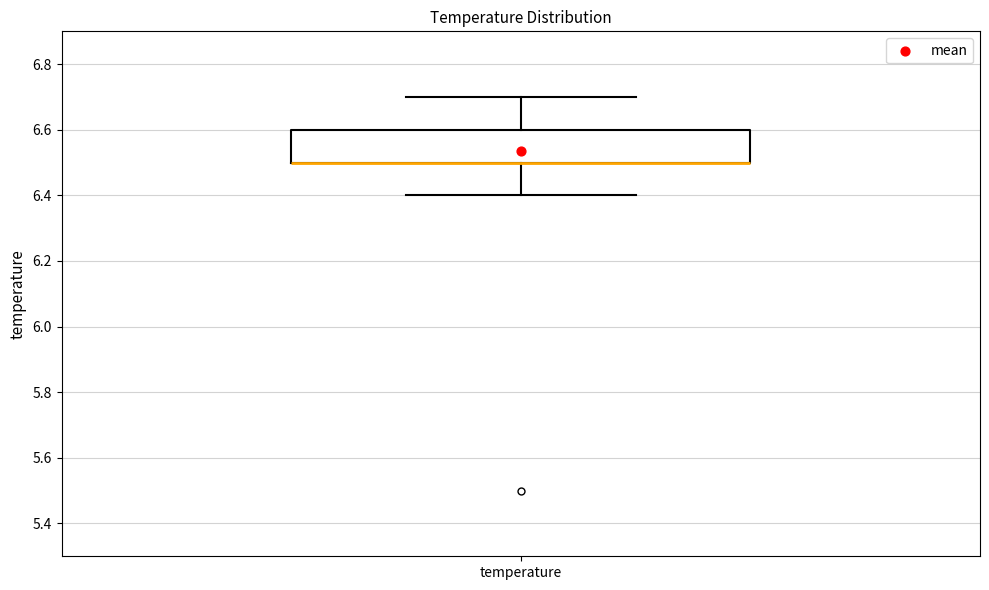

Read this box plot against the y-axis: the position of the median line, the range covered by the box, and the ends of both whiskers. The values are not printed on the chart, so give them approximately, as read against the axis.

median 6.5 (drawn on the box's lower edge), box 6.5 to 6.6, whiskers 6.4 to 6.7